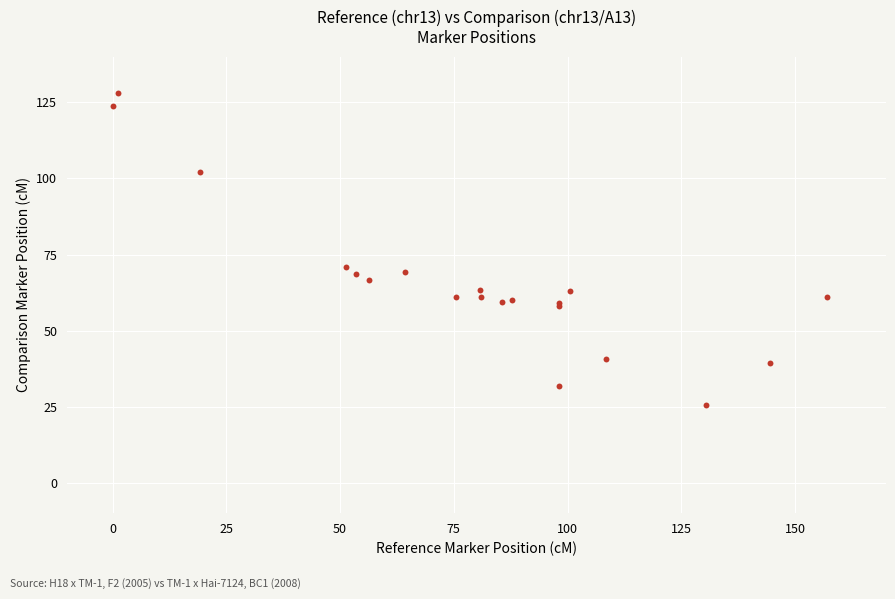

What Y value in the scatter plot is closest to 76?

70.9